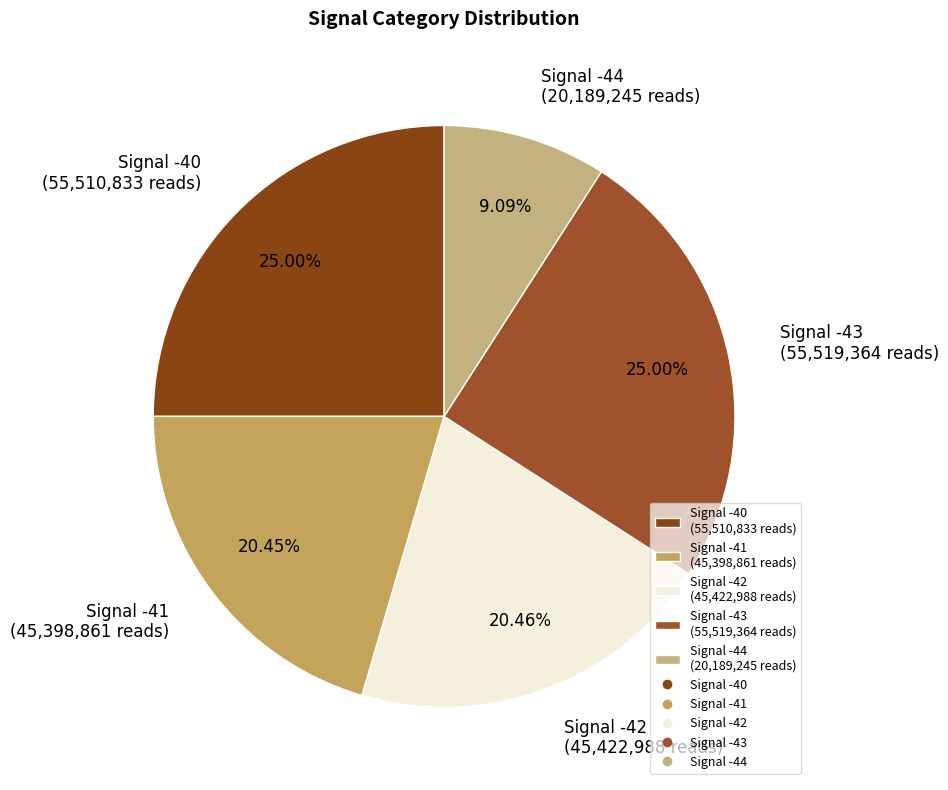

Between Signal -42 (45,422,988 reads) and Signal -43 (55,519,364 reads), which is larger?

Signal -43 (55,519,364 reads)